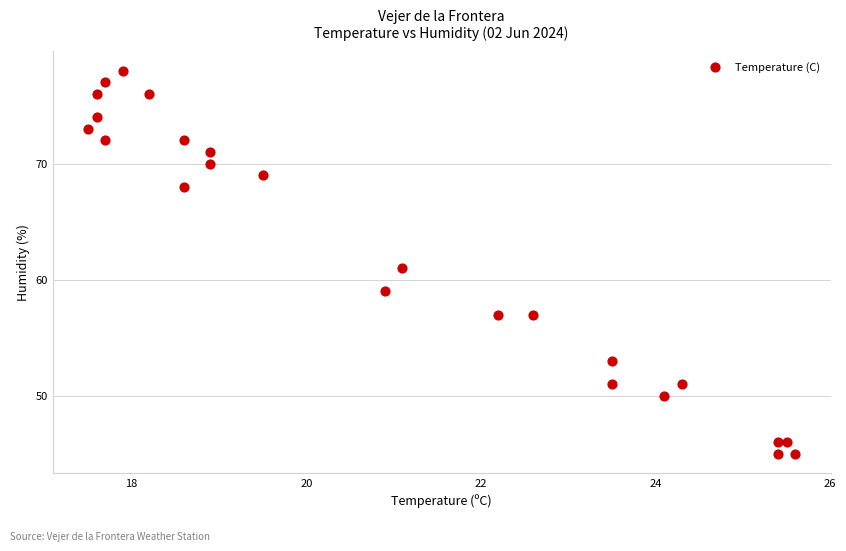

What is the range of Y values (max minus min)?

33